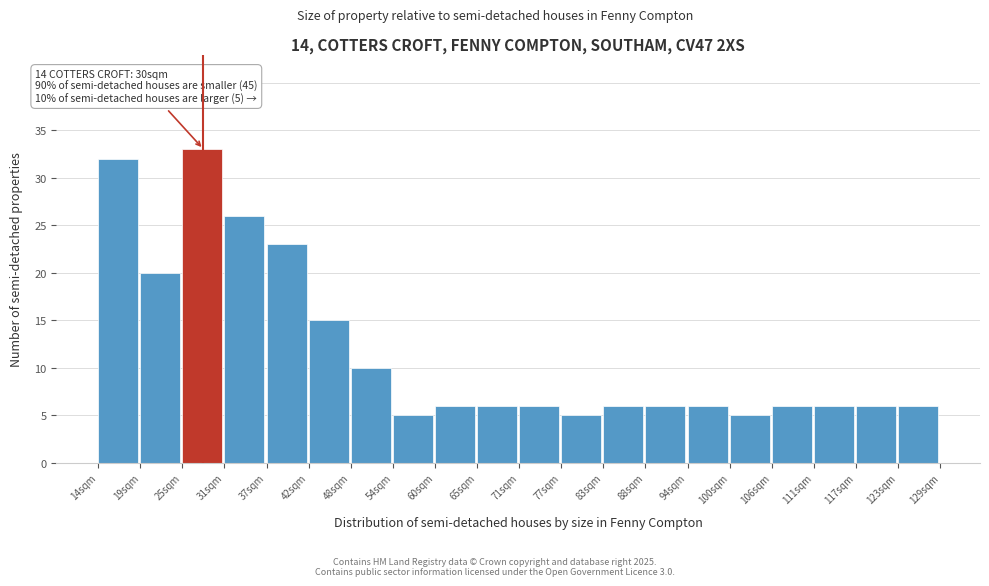

Which range on the x-axis has the tallest bar?

26 to 31